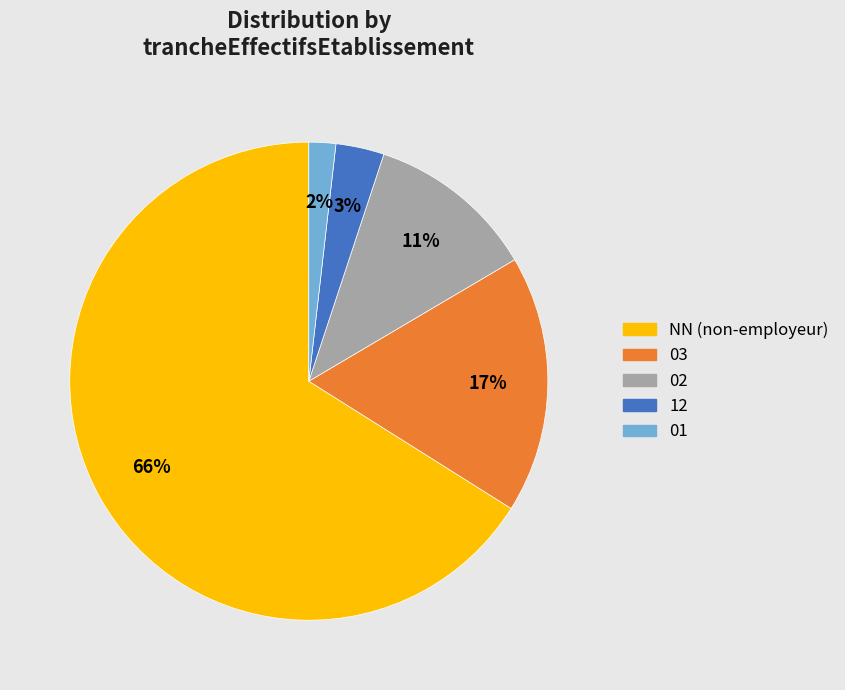

To the nearest percent, what percentage of the pie is 03?

17%